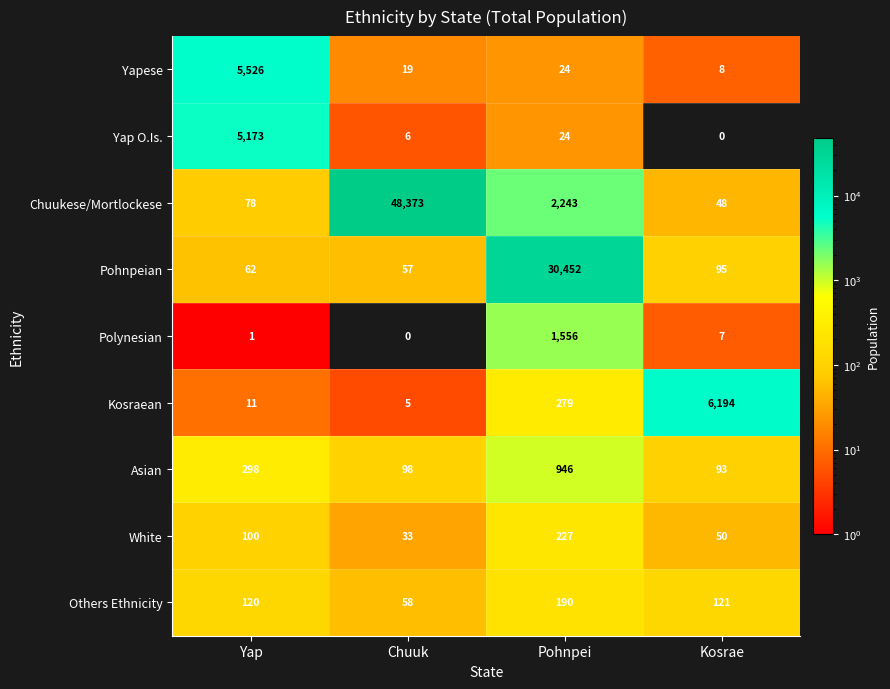

What is the difference between the maximum and second lowest values in the Asian series?

848